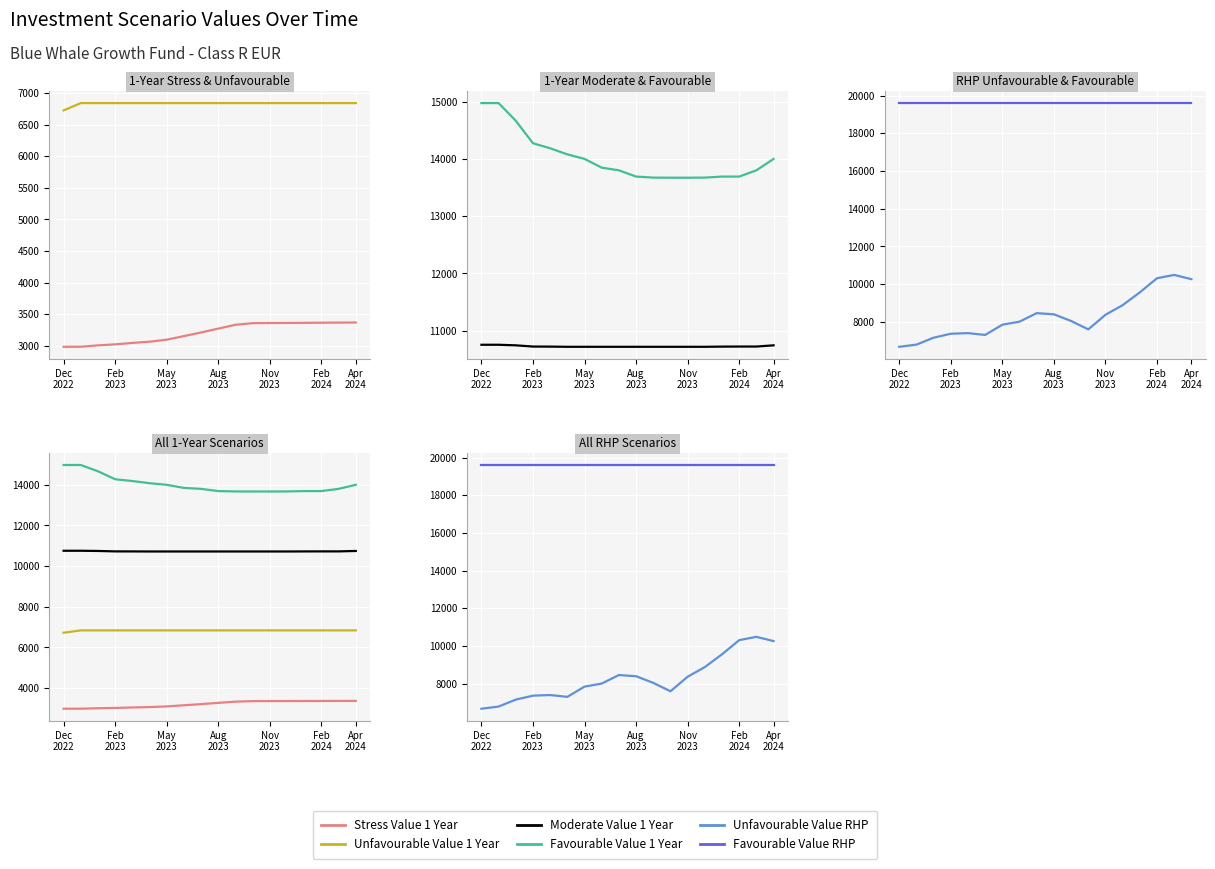

What is the label of the 17th point from the right?

Feb
2023